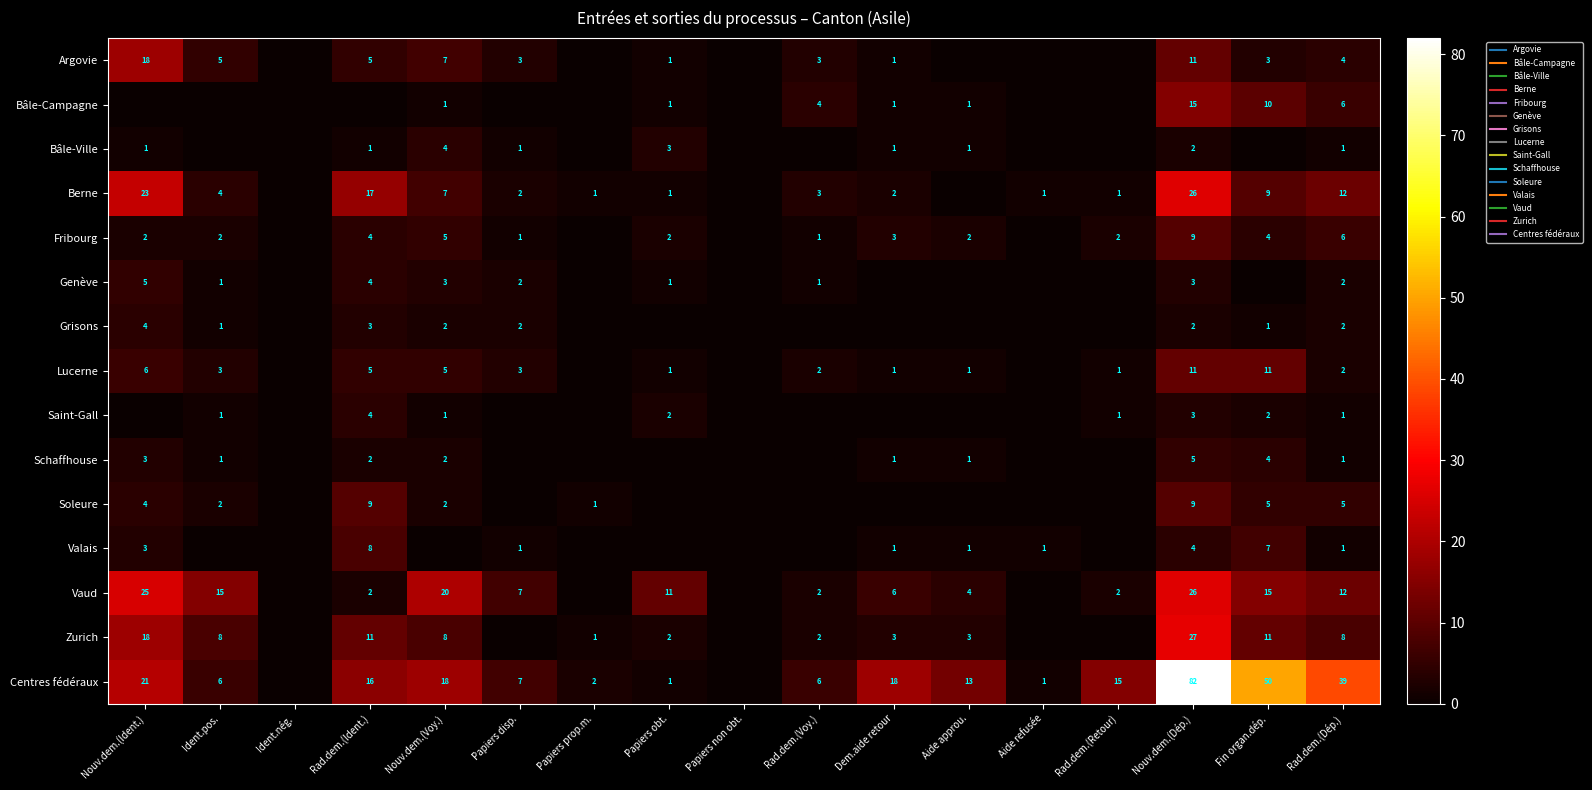

How many data points does each series have?

17